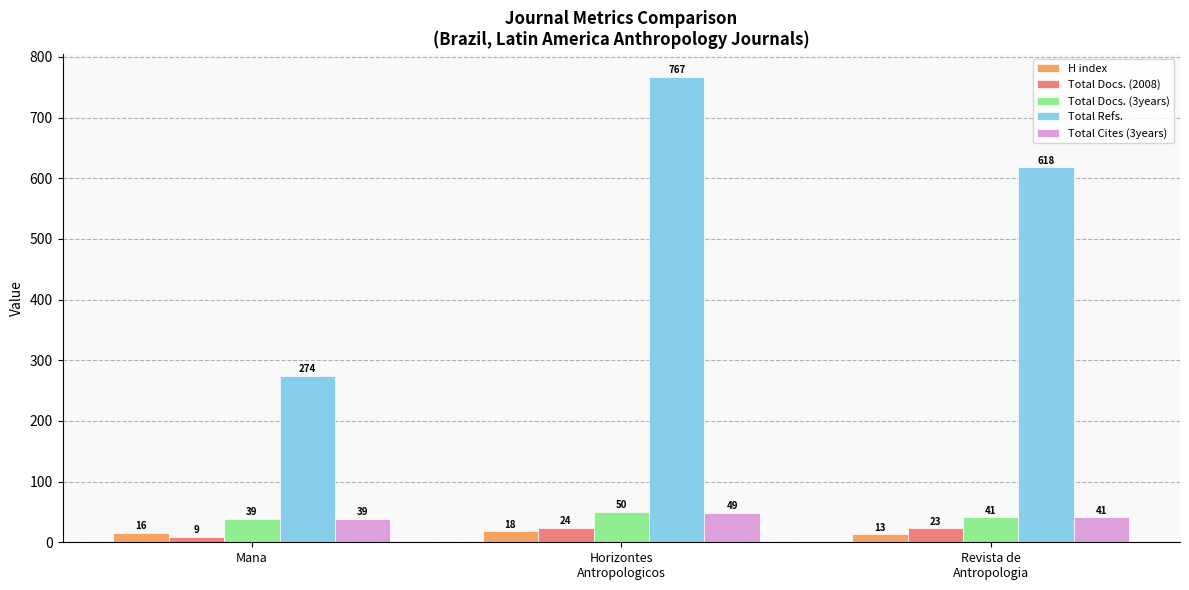

What is the difference between the Total Cites (3years) values at Revista de
Antropologia and Horizontes
Antropologicos?

8